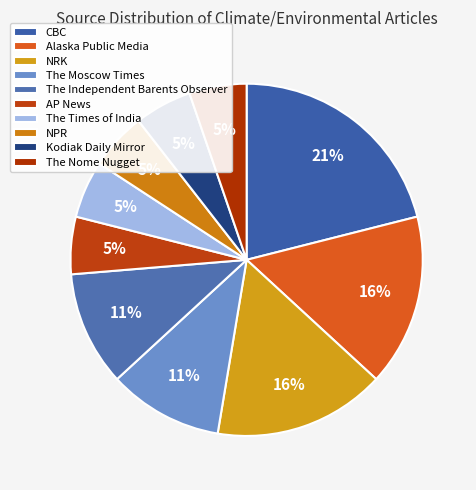

Count the number of slices in the pie.

10